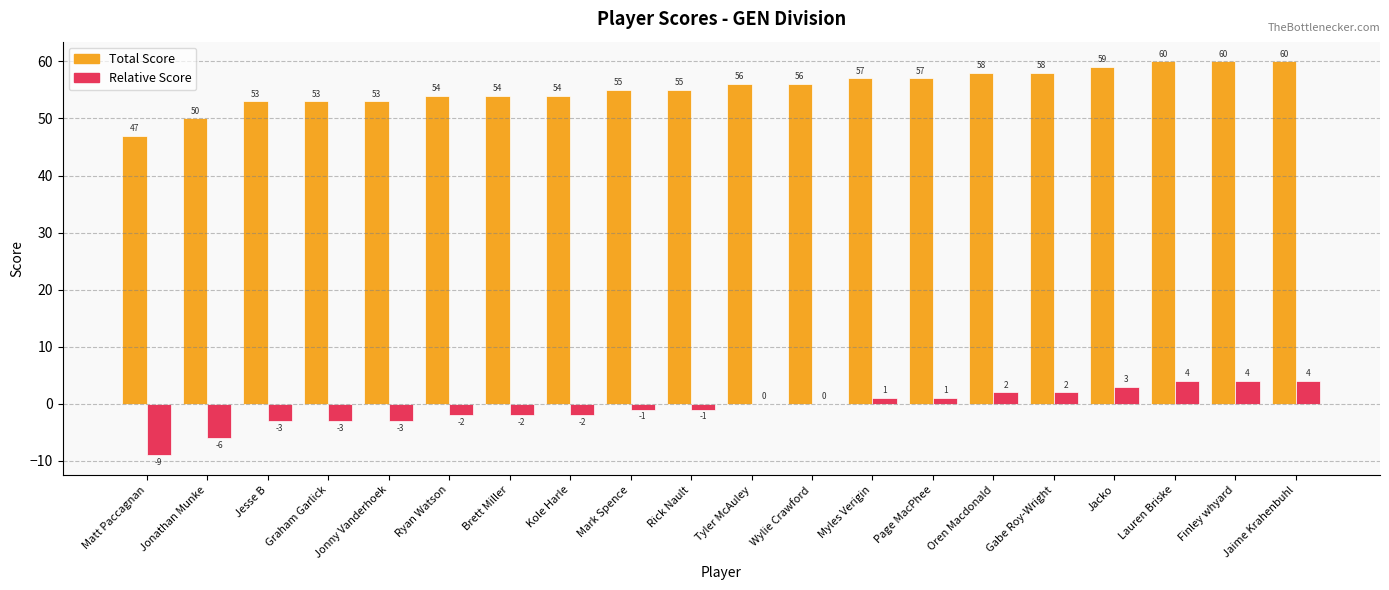

What is the total value across all series at Tyler McAuley?

56